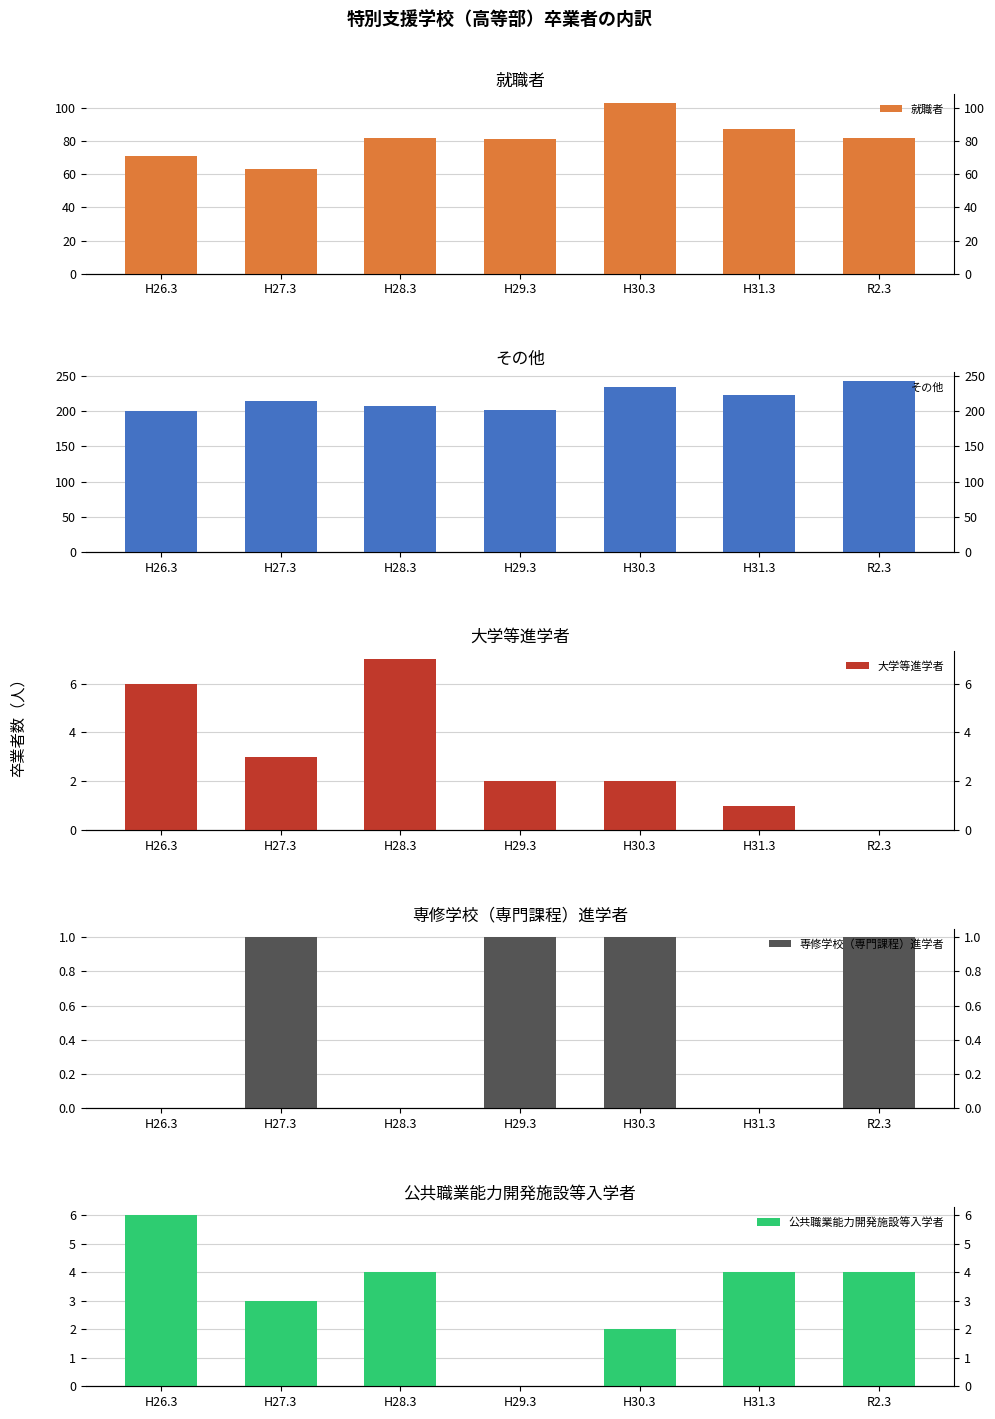

What position from the right is H28.3?

5